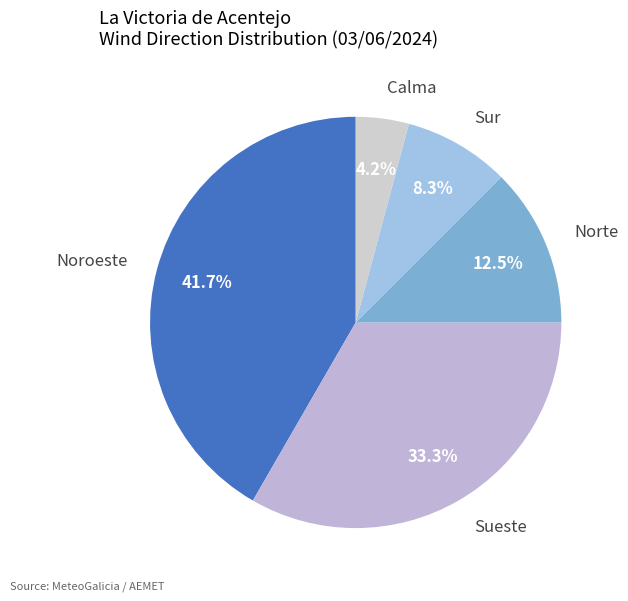

Do Noroeste and Calma together represent more than half of the pie?

No